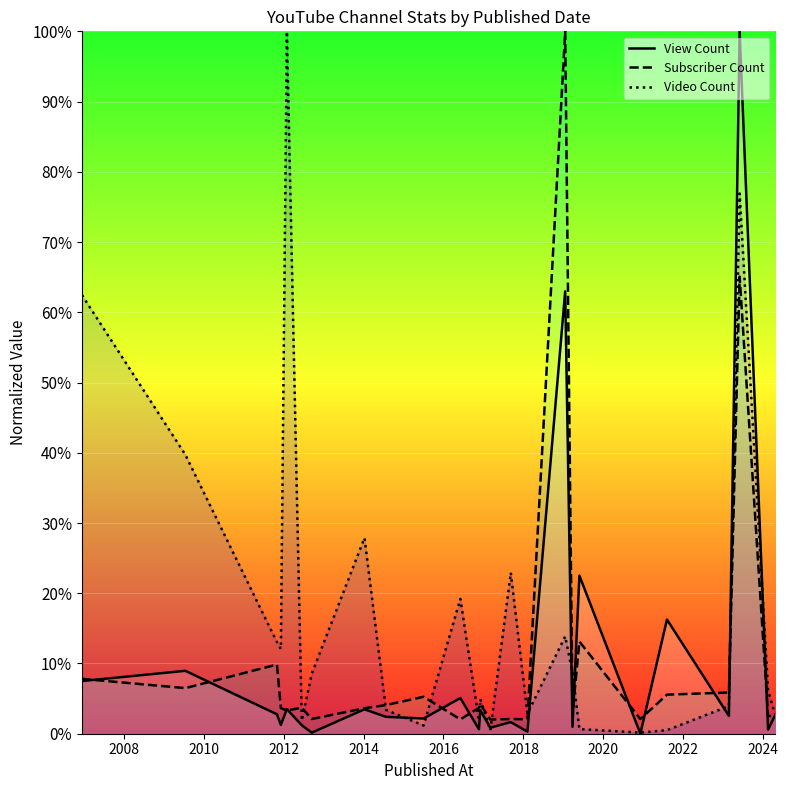

How many interior local peaks does the Video Count series have?

7